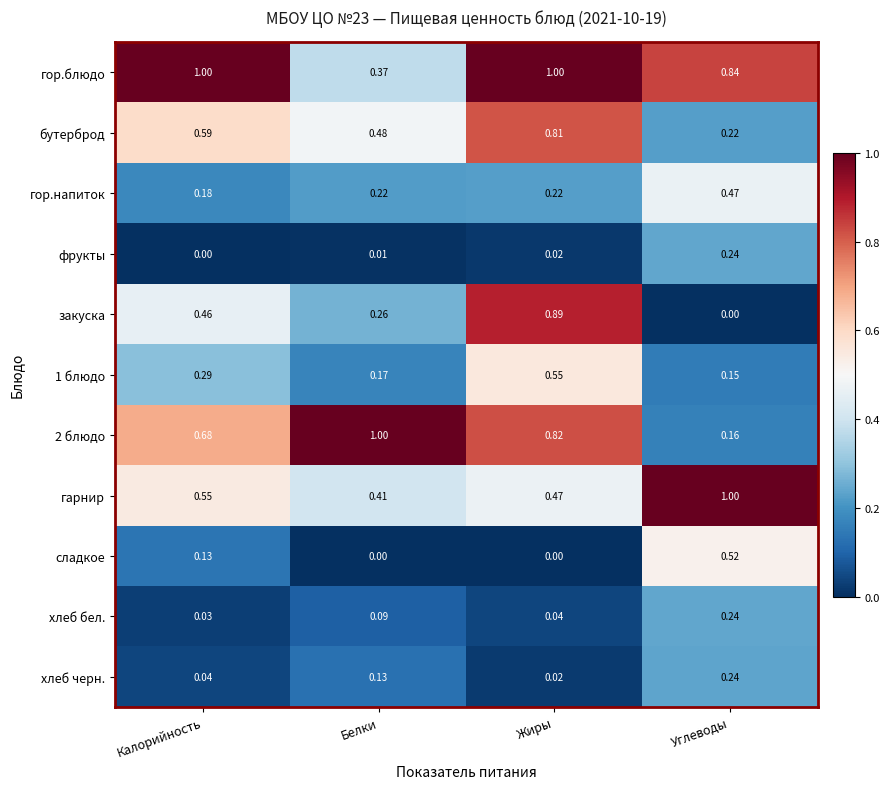

Which series changed the most between Калорийность and Жиры?

закуска